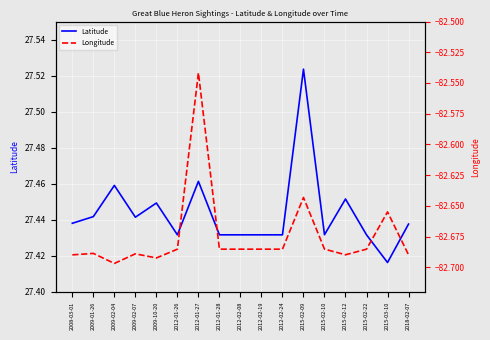

True or false: Longitude has a value of -30.6 at 2015-02-22.

False